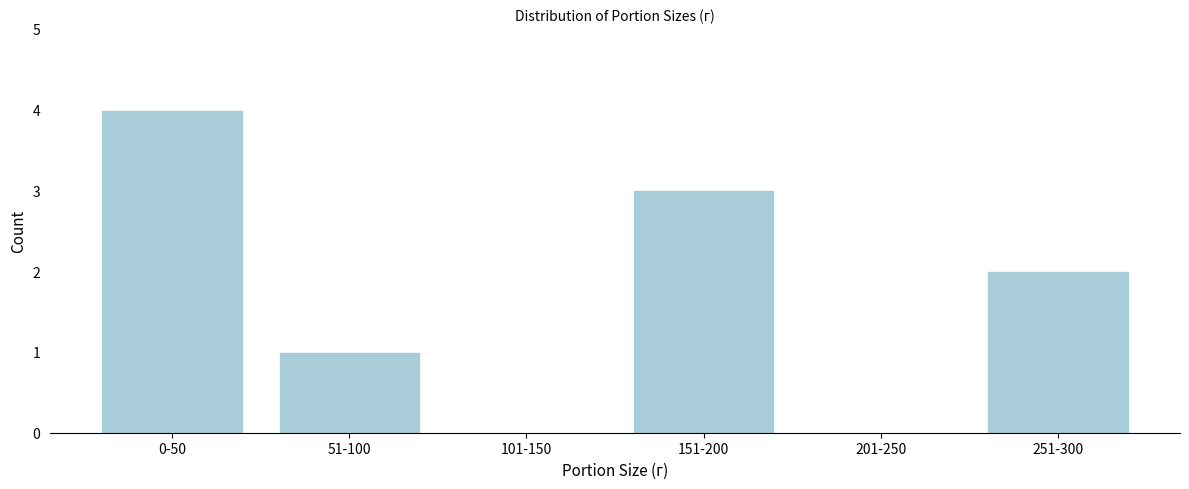

Reading left to right, list all the values displayed in this chart.

0-50=4	51-100=1	101-150=0	151-200=3	201-250=0	251-300=2